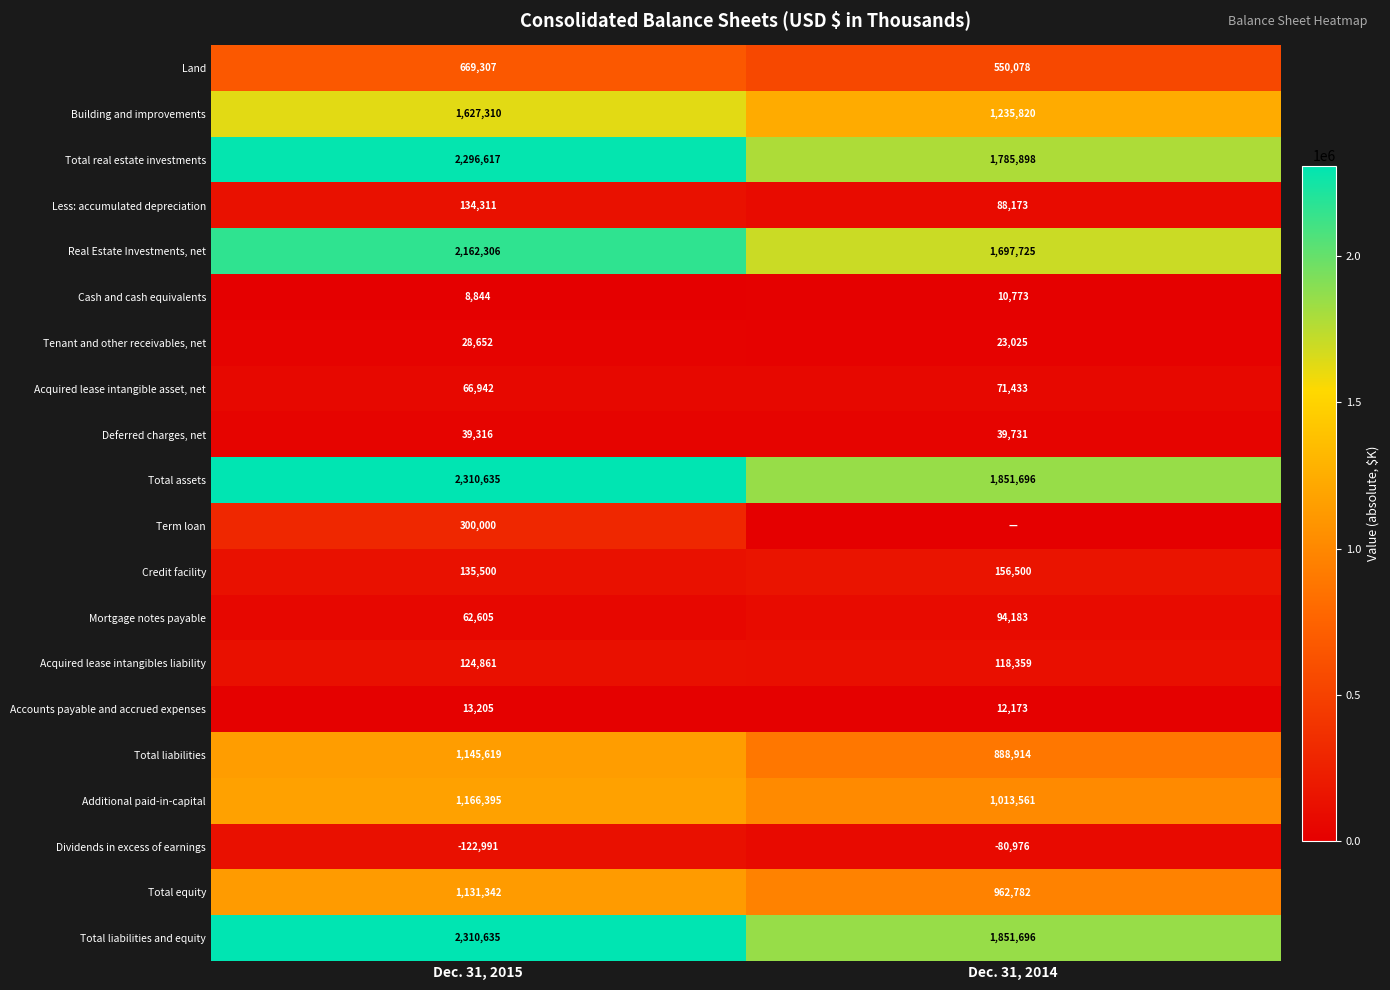

What is the total value across all series at Dec. 31, 2015?

15857393